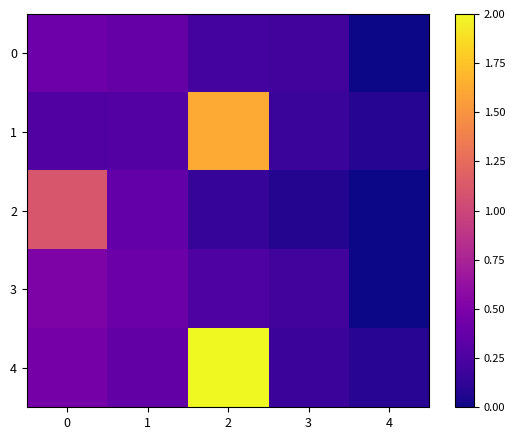

How many positive values does the 0 series have?

4